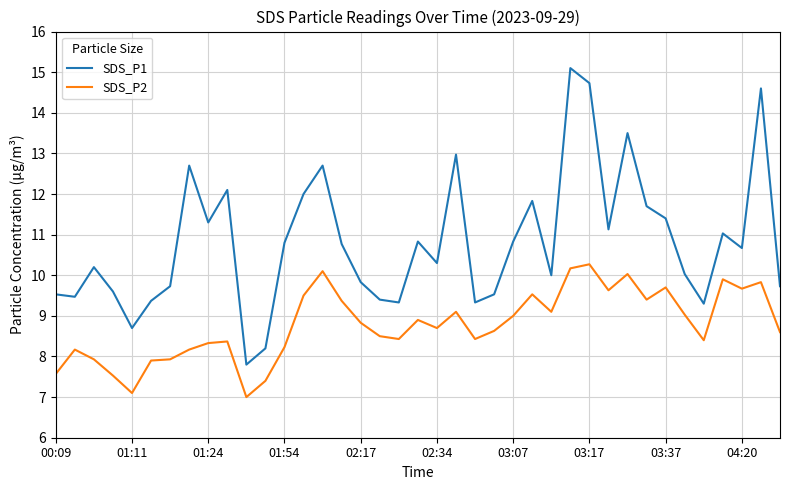

Which series has the largest range (max minus min)?

SDS_P1